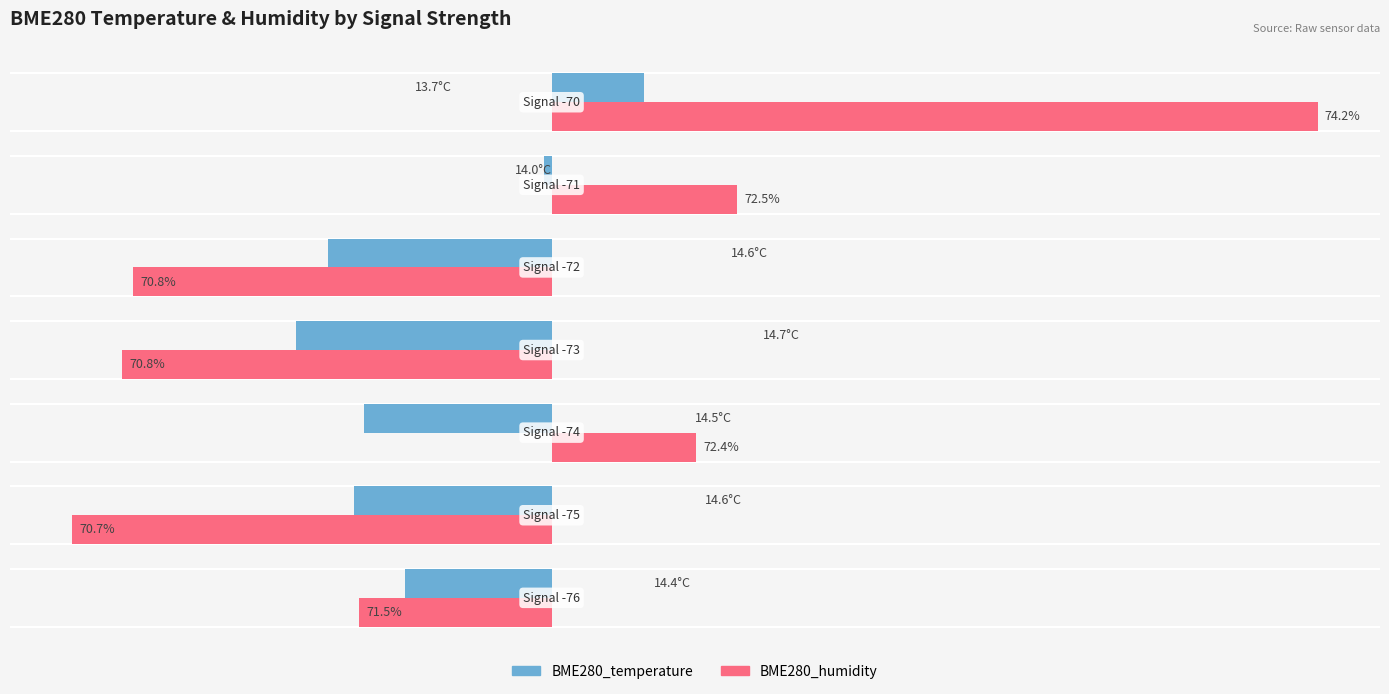

What are all the series names shown in the legend?

BME280_temperature, BME280_humidity